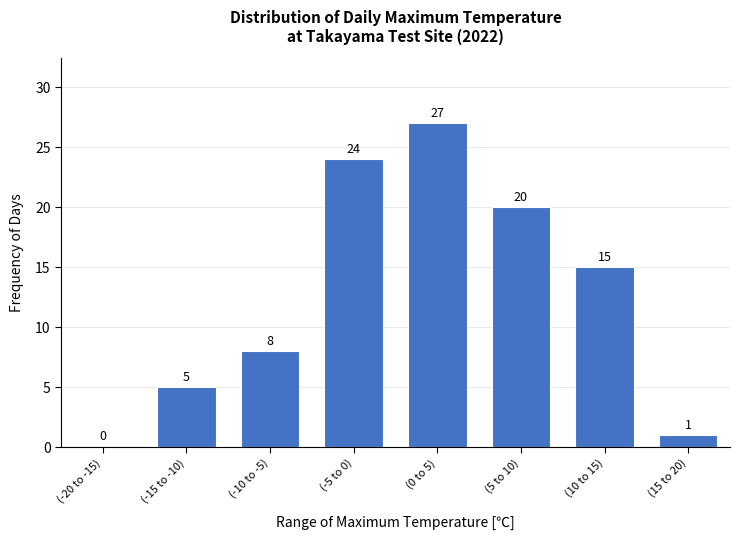

Reading left to right, extract all data points from this chart.

(-20 to -15)=0	(-15 to -10)=5	(-10 to -5)=8	(-5 to 0)=24	(0 to 5)=27	(5 to 10)=20	(10 to 15)=15	(15 to 20)=1